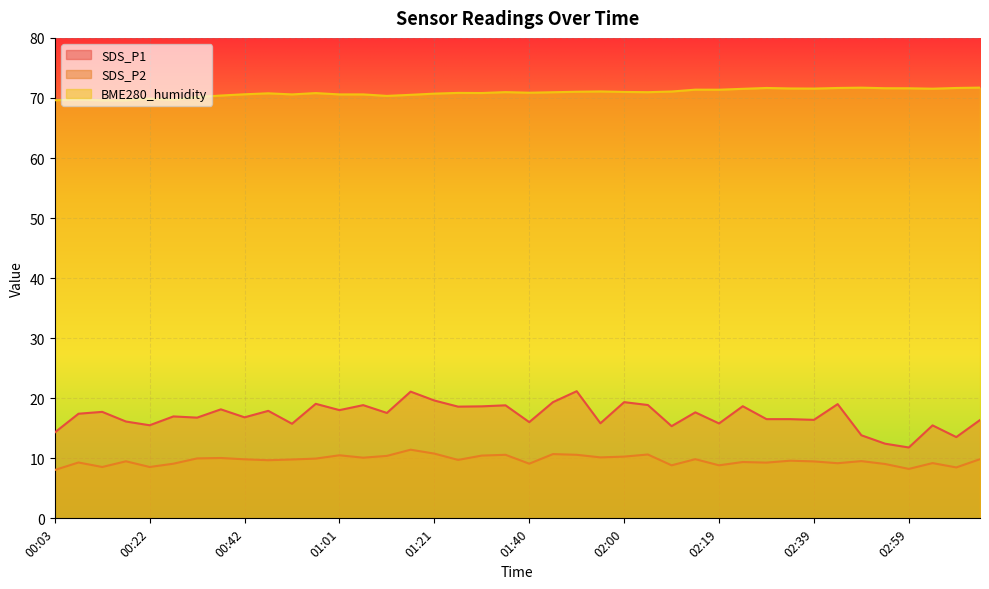

True or false: SDS_P1 and SDS_P2 cross at least once.

False